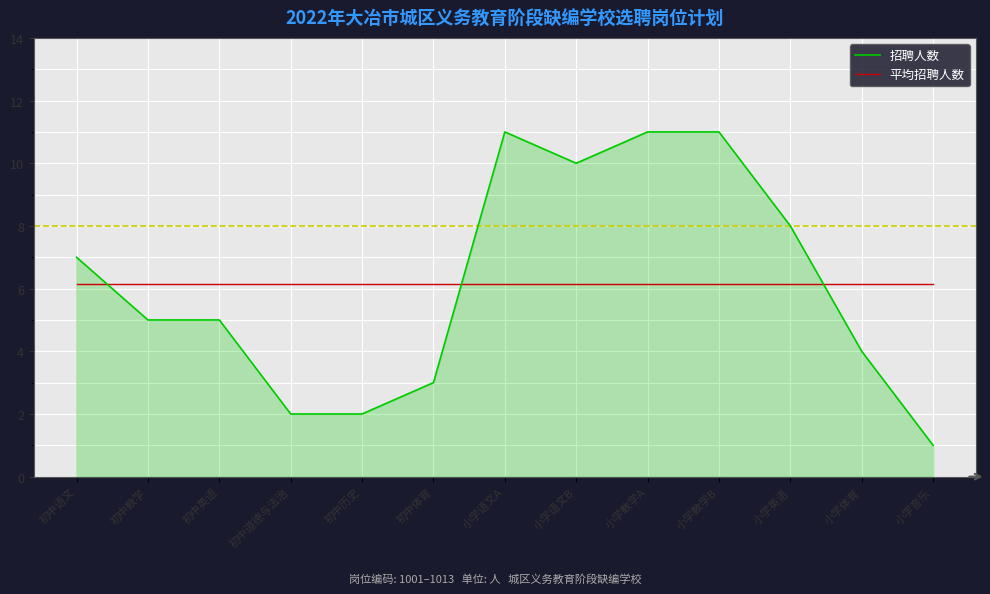

List the series in order of their peak value, highest first.

招聘人数, 平均招聘人数